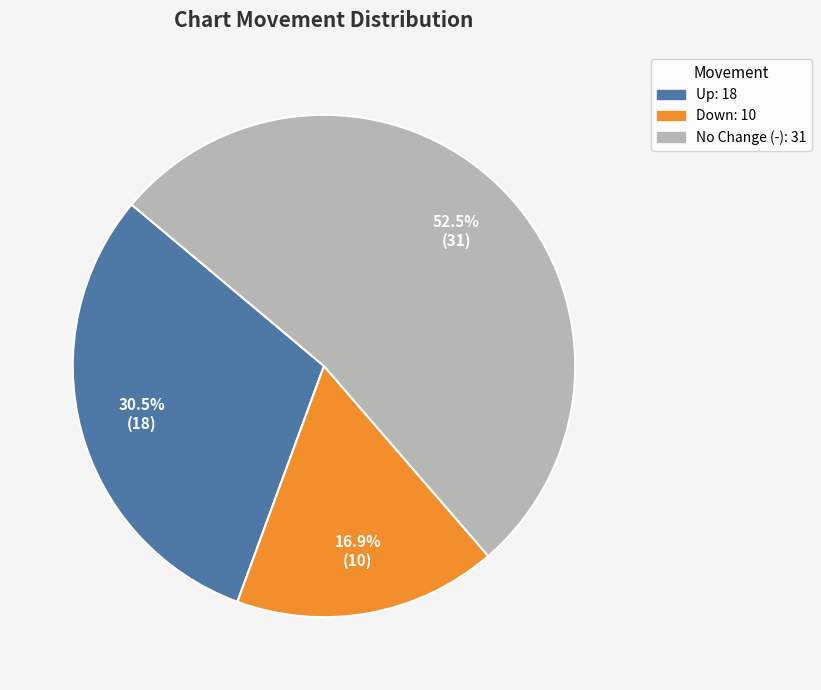

Does any single category account for the majority?

Yes